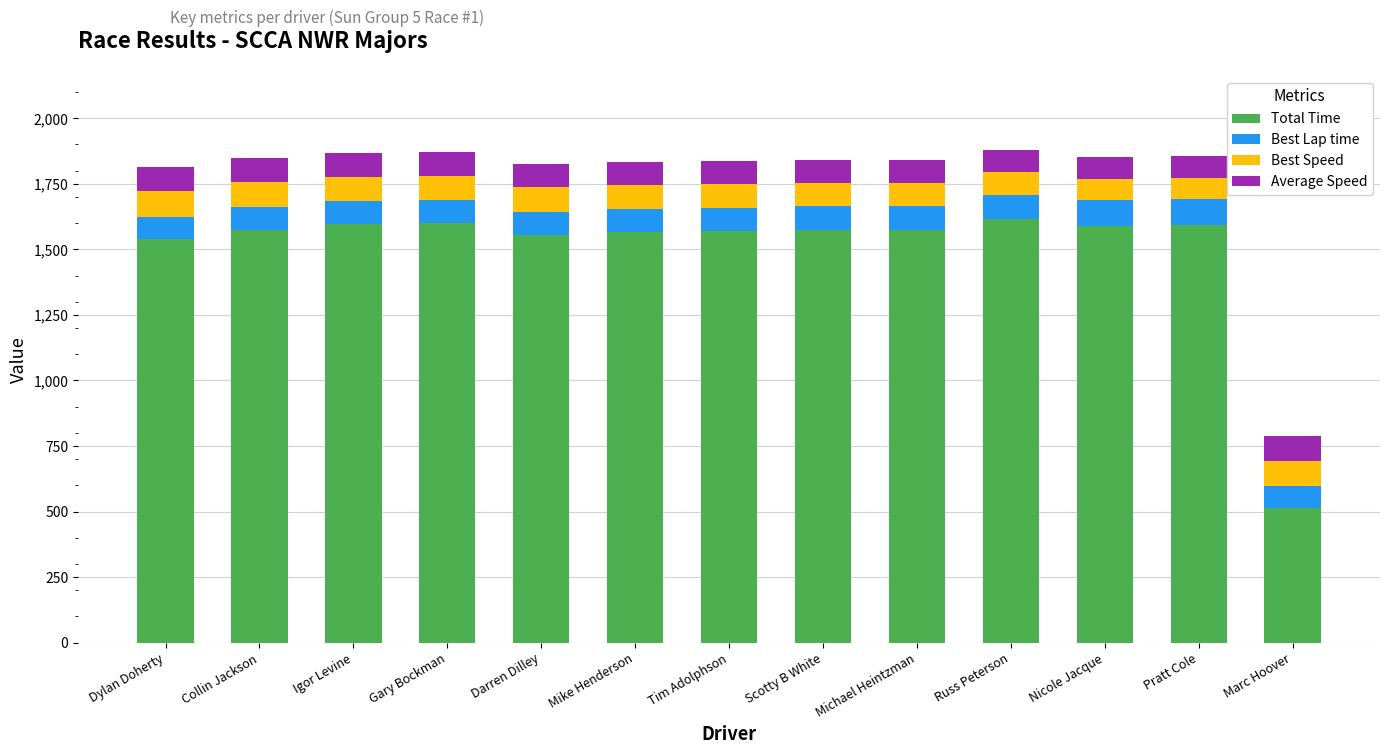

What is the total value across all series at Dylan Doherty?

1815.3